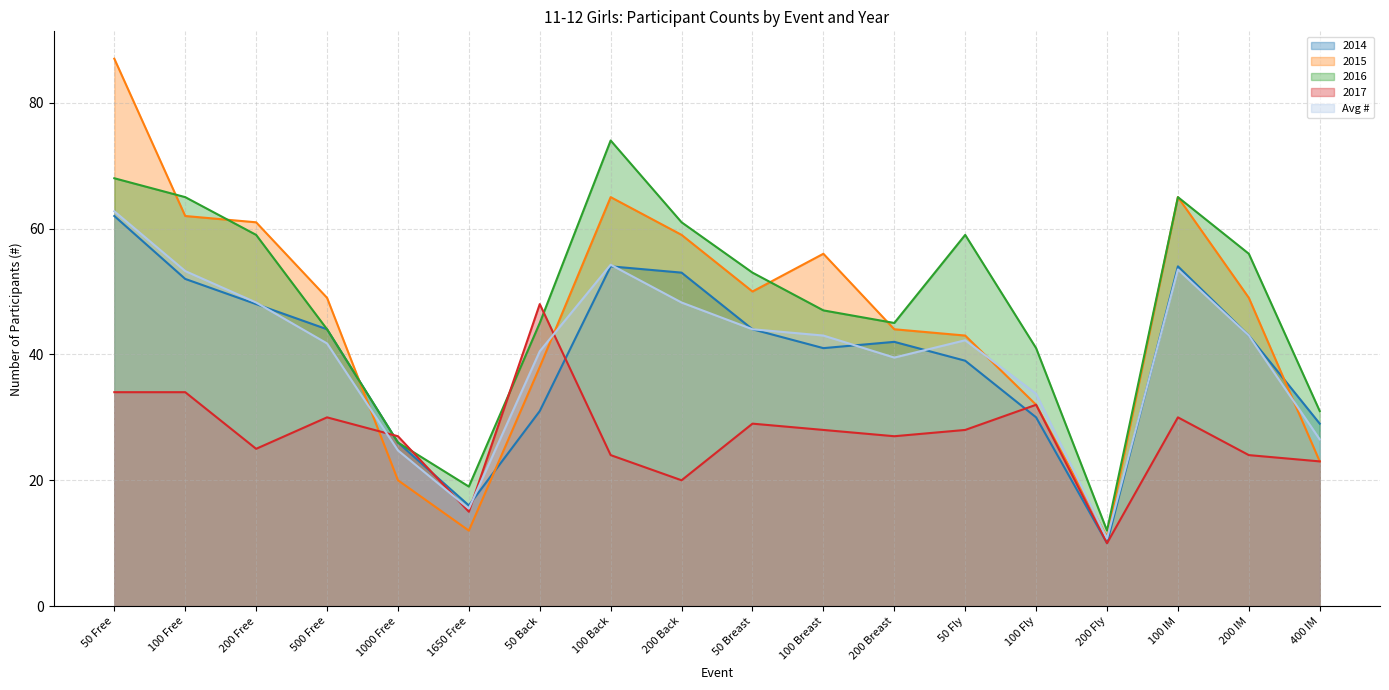

What is the difference between the maximum and second lowest values in the 2014 series?

46.0